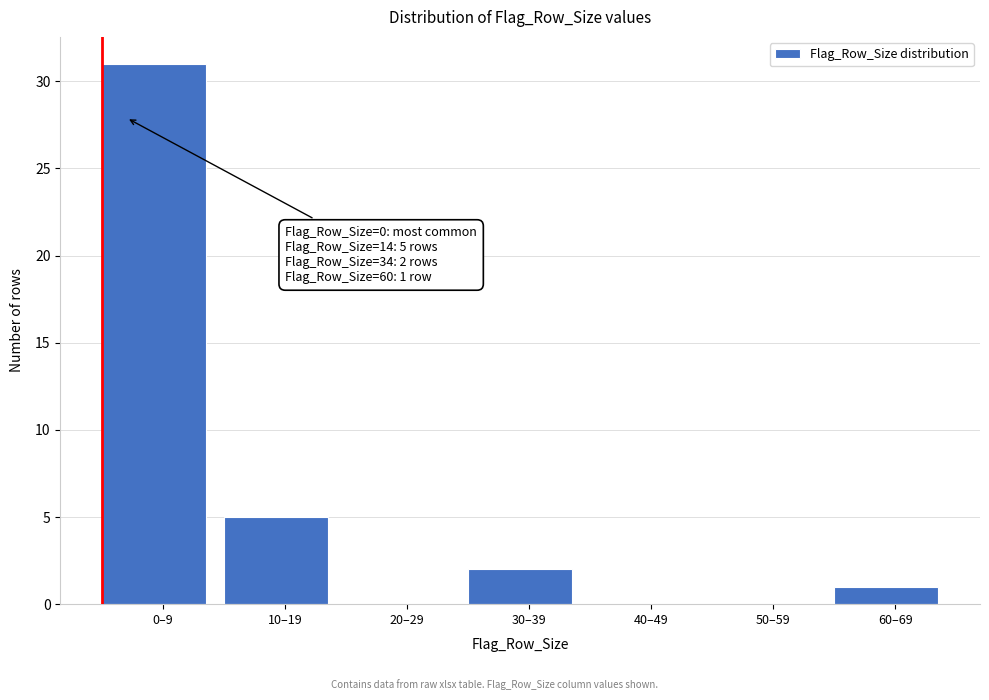

Reading left to right, extract all data points from this chart.

0–9=31	10–19=5	20–29=0	30–39=2	40–49=0	50–59=0	60–69=1